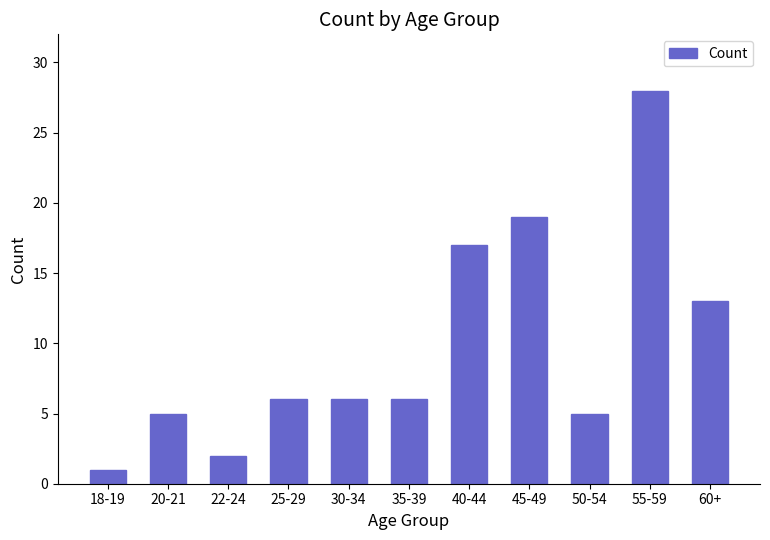

Between 22-24 and 60+, which is larger?

60+